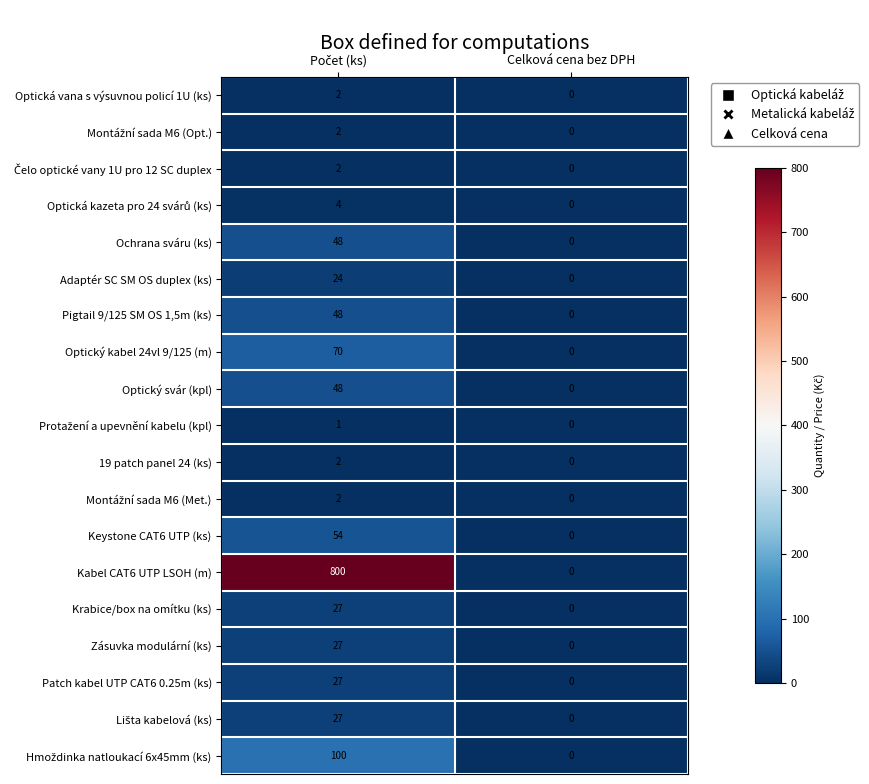

What is the maximum value shown in the chart?

800